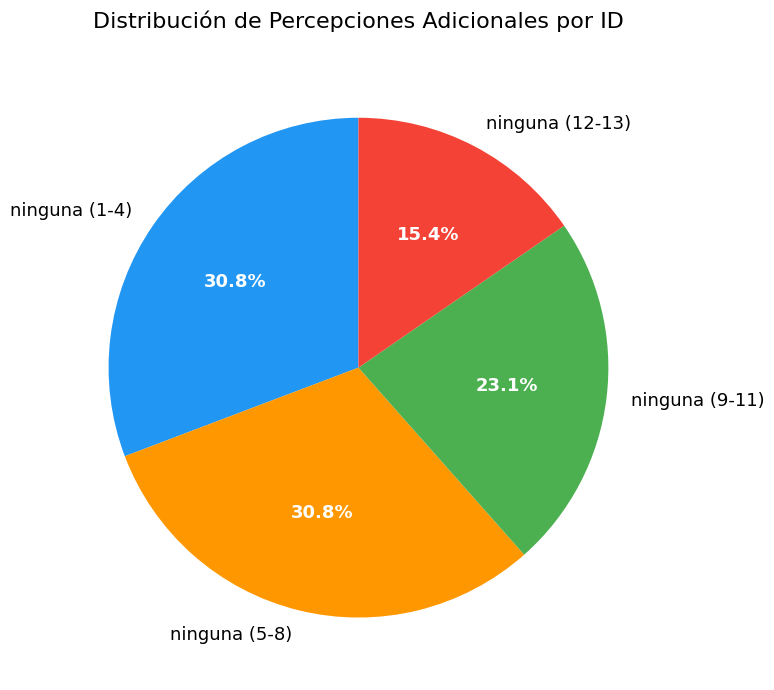

Does any single category account for the majority?

No